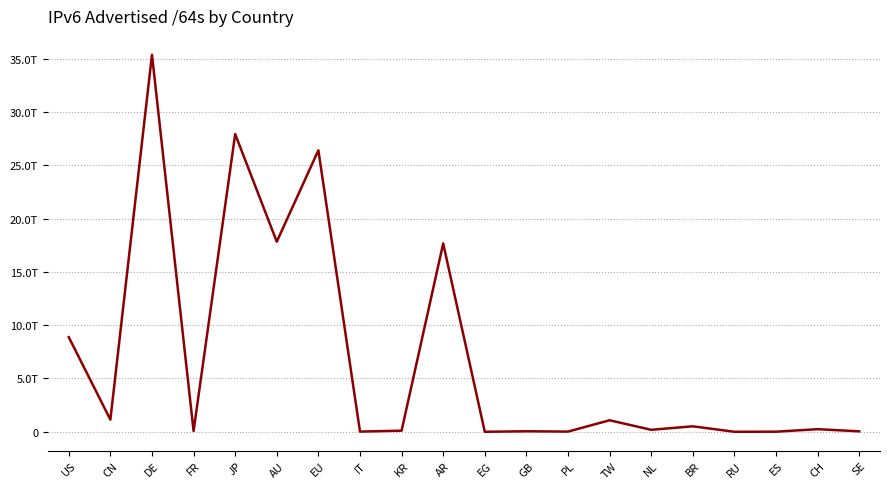

Where is the first local maximum?

DE